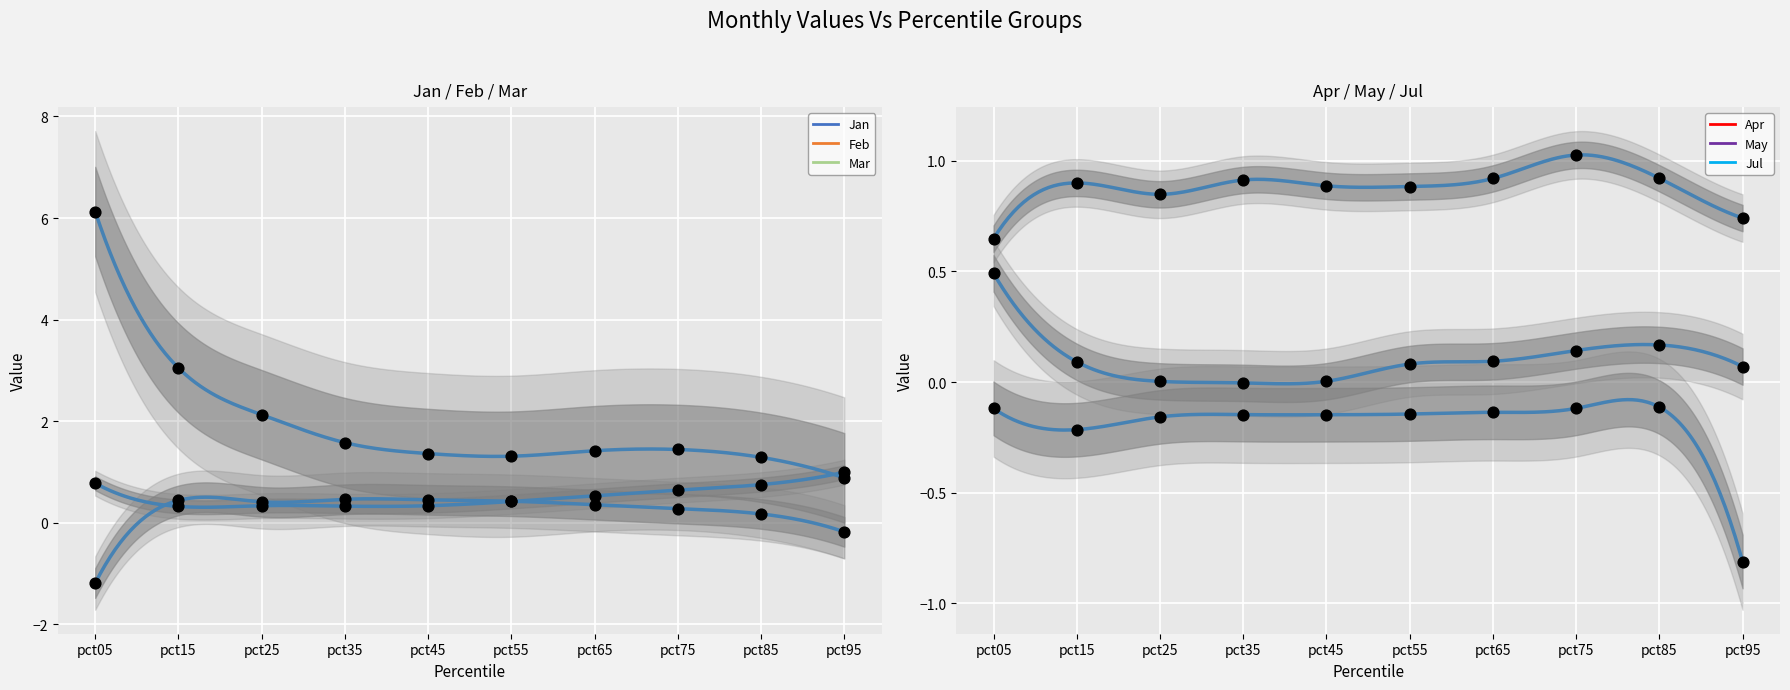

Which series has the largest total across all categories?

Jan